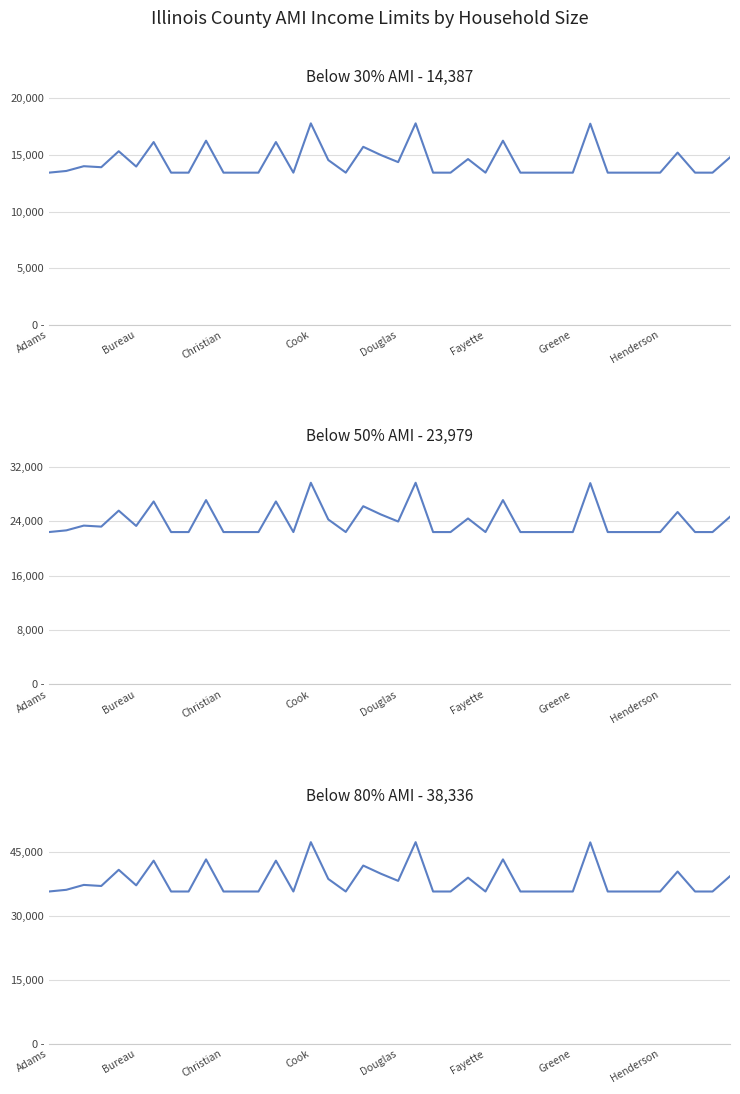

At which label does Below 50% AMI reach its minimum?

Adams